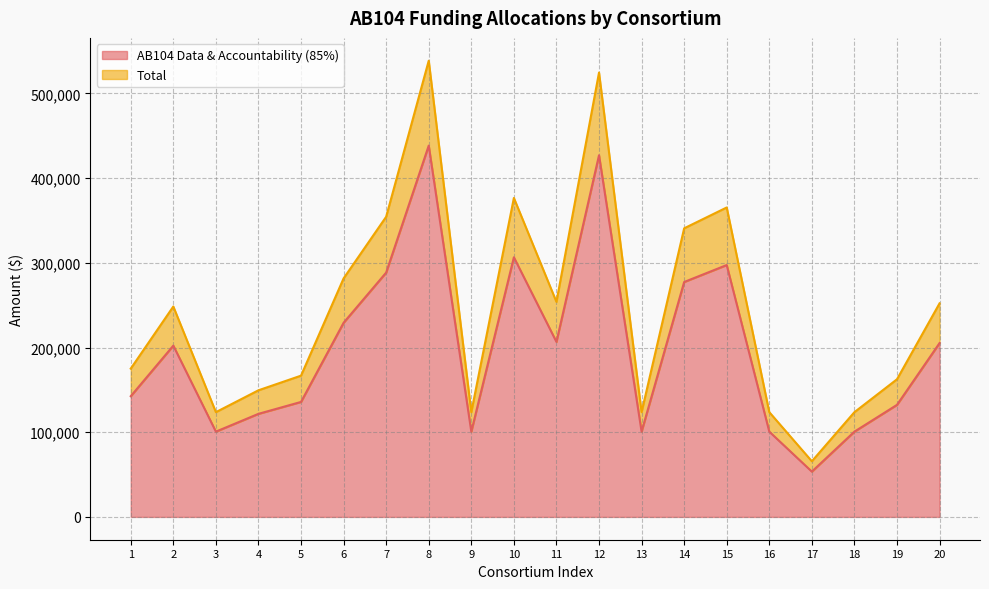

True or false: AB104 Data & Accountability (85%) and Total intersect in this chart.

False